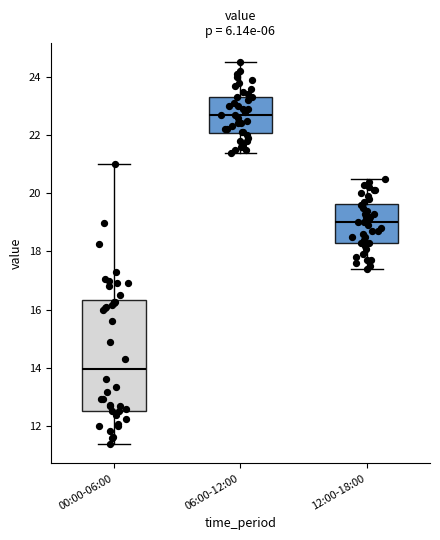

Comparing the boxes themselves (not the whiskers), which one is the tallest?

00:00-06:00